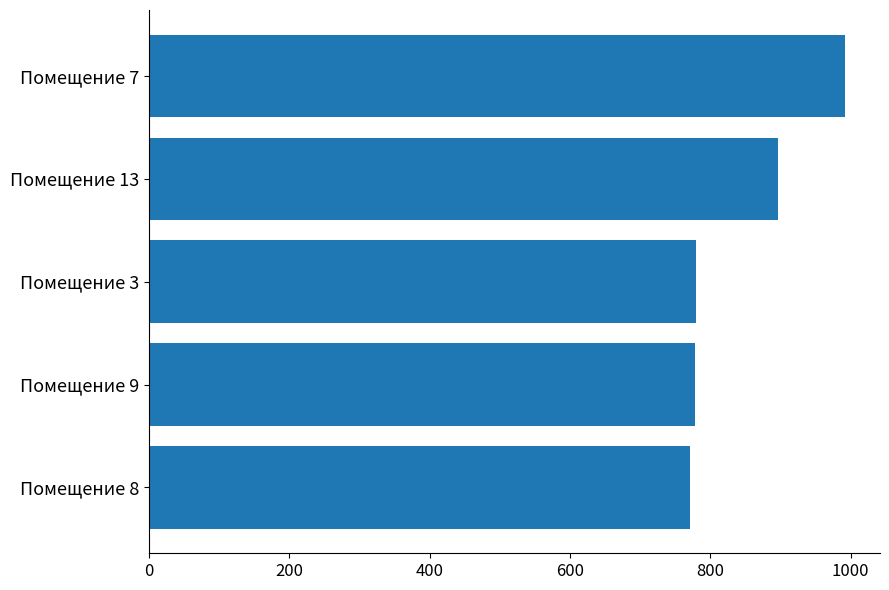

Approximately how many times larger is the value at Помещение 9 compared to Помещение 8?

1.0